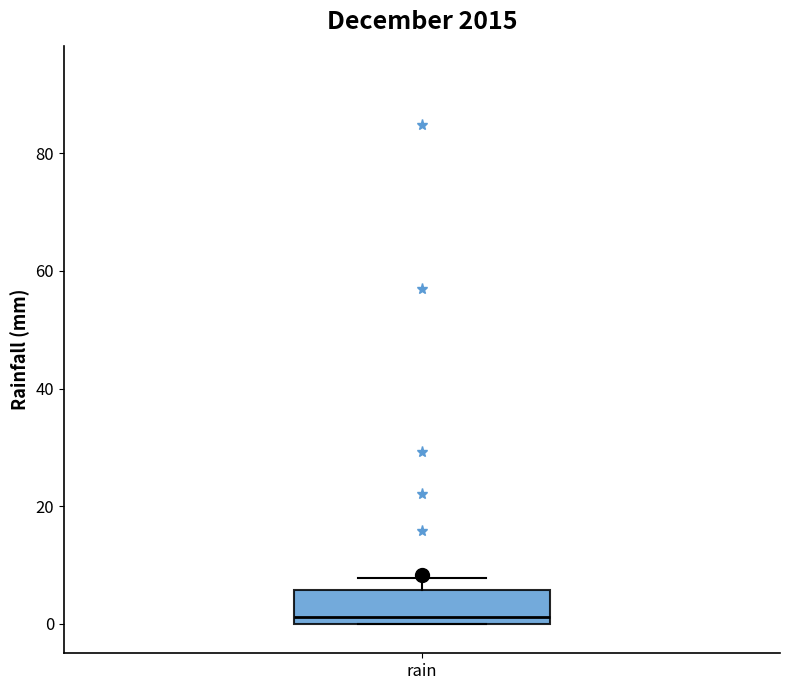

Transcribe this box plot: give where the median line is, the range the box spans, and where the two whiskers end, as read against the y-axis. The values are not printed on the chart, so give them approximately, as read against the axis.

median 2, box 0 to 6, whiskers 0 to 8